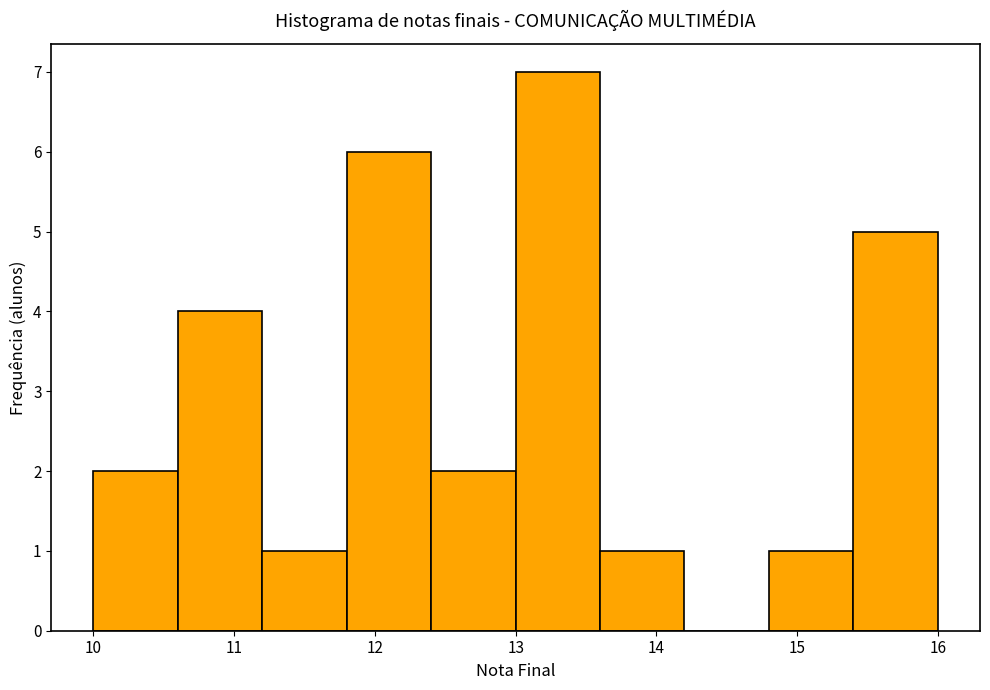

Which range on the x-axis has the tallest bar?

13.0 to 13.6